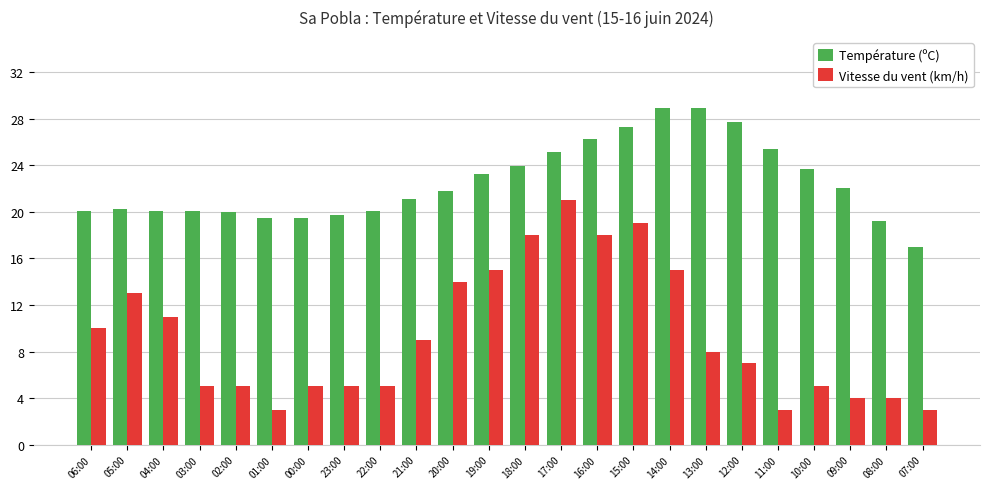

At which label does Température (ºC) reach its minimum?

07:00